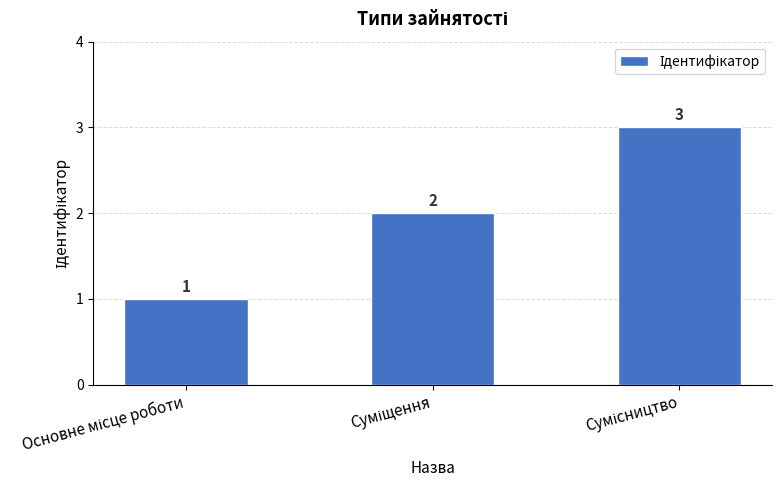

What is the greatest value displayed?

3